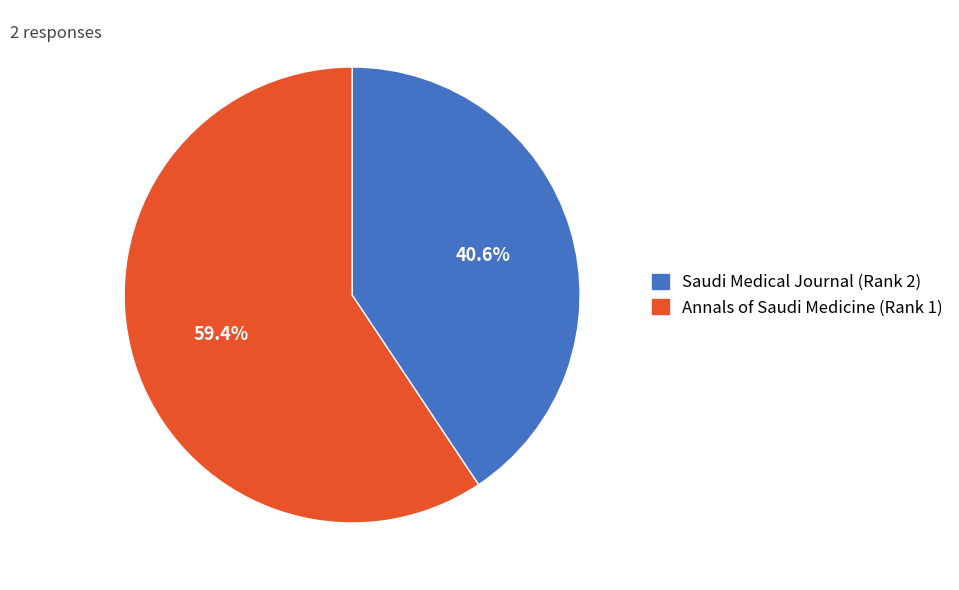

Combined, what portion of the pie is Saudi Medical Journal (Rank 2) and Annals of Saudi Medicine (Rank 1)?

100.0%